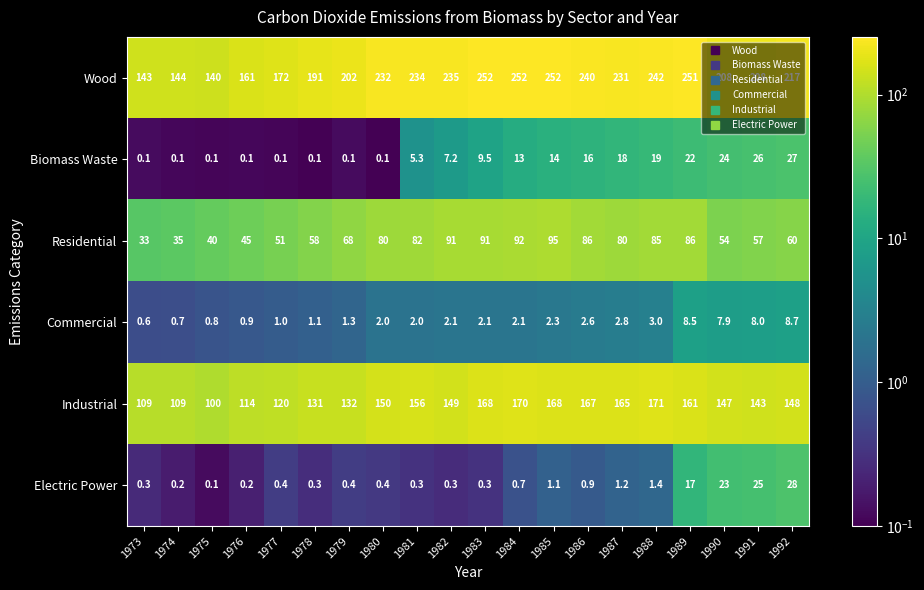

Where does the Industrial series first go above 149?

1980